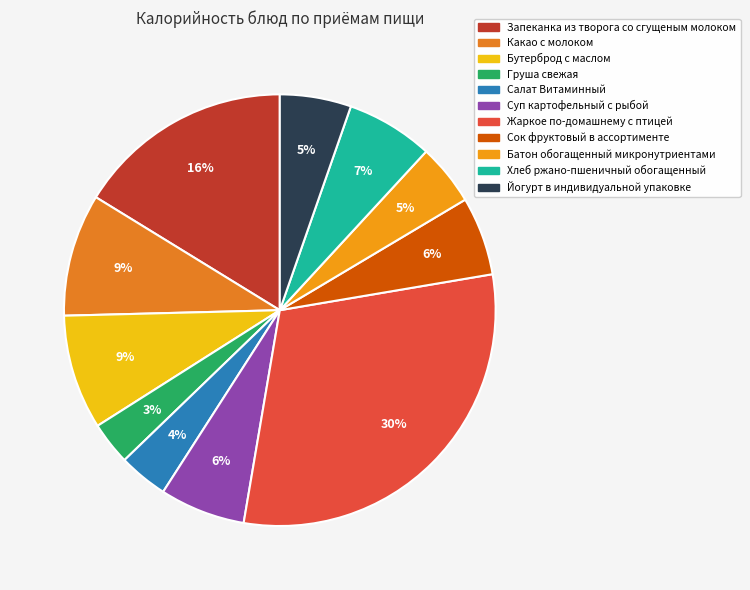

Is the sum of Салат Витаминный and Хлеб ржано-пшеничный обогащенный greater than half?

No